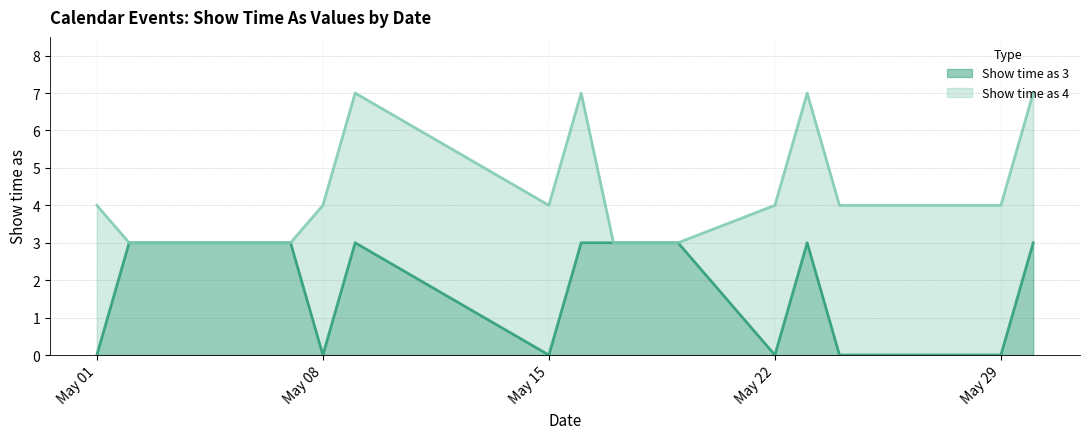

True or false: Show time as 3 has a value of 2 at May 15.

False